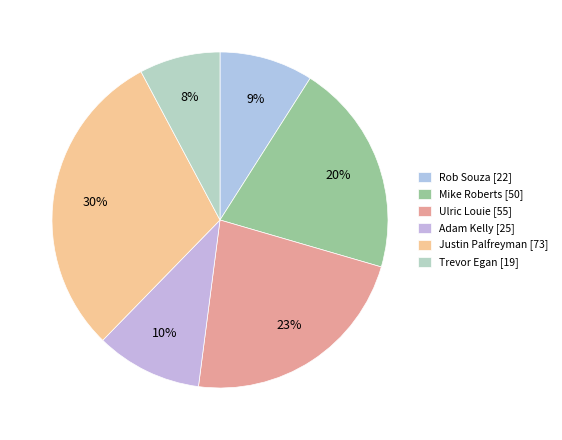

Which category has the biggest portion of the pie?

Justin Palfreyman